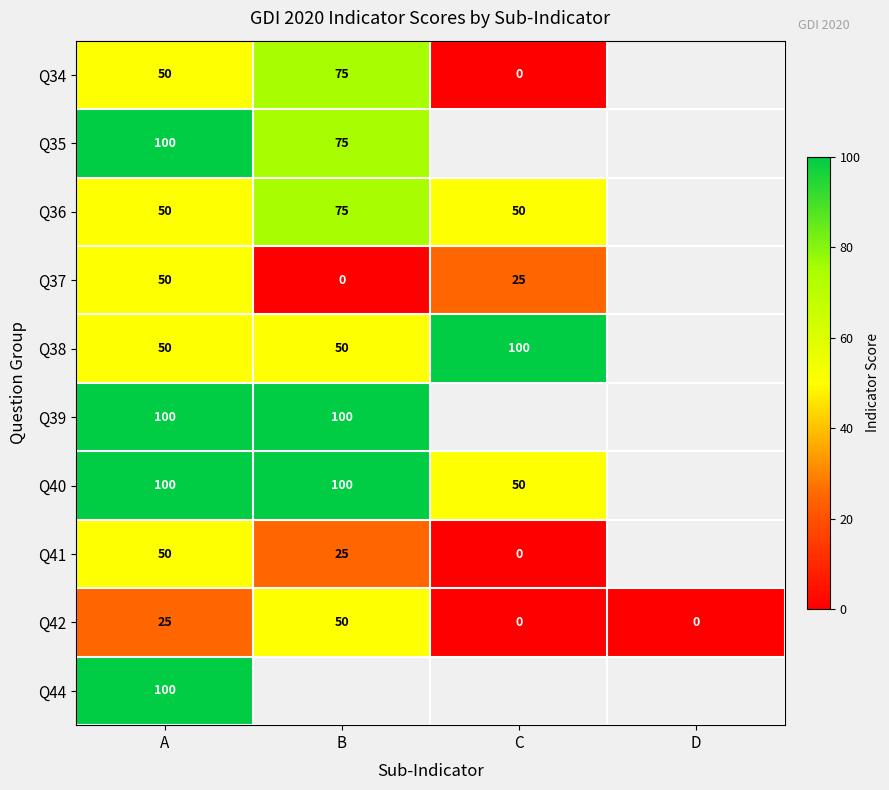

Is the value of Q38 at C greater than the value of Q41 at A?

Yes